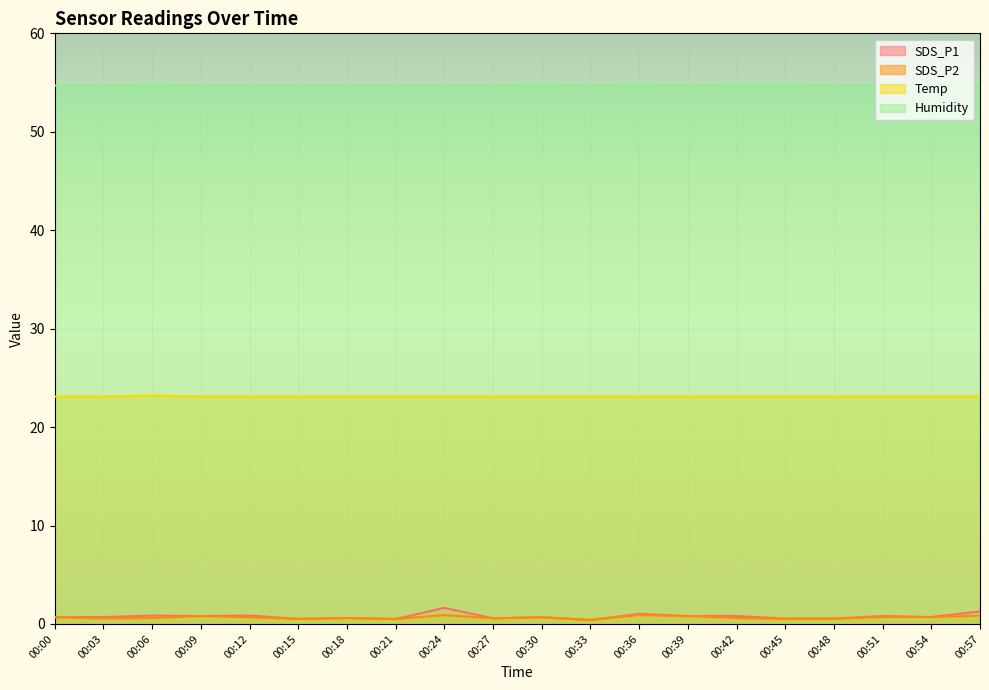

True or false: Humidity and Temp cross at least once.

False